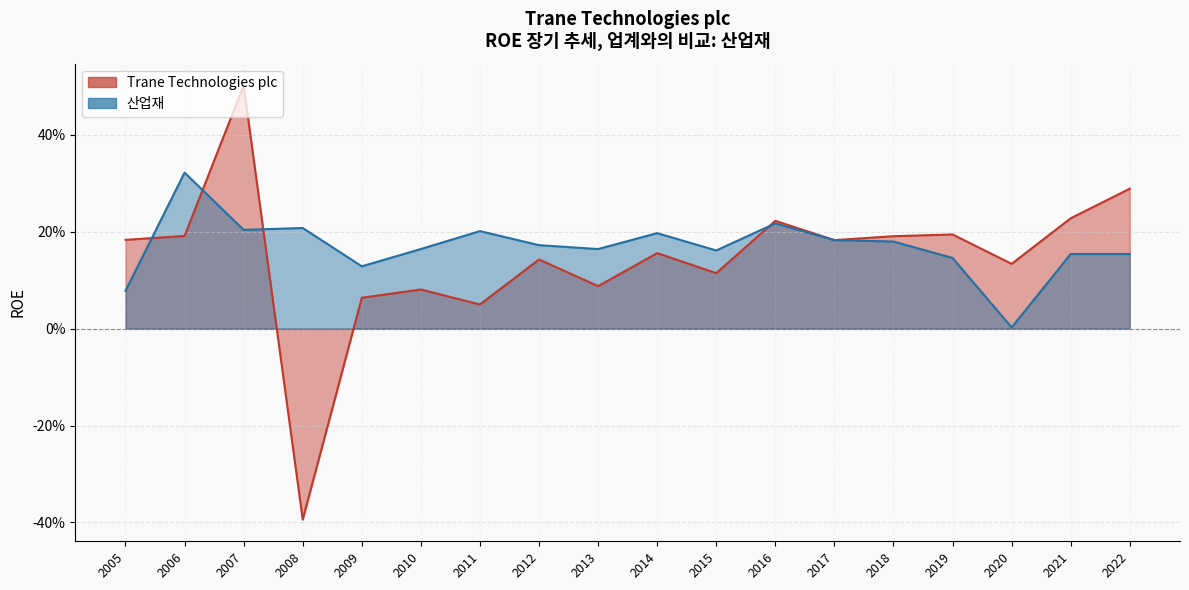

The Trane Technologies plc series shows 0.3 at 2017. True or false?

False